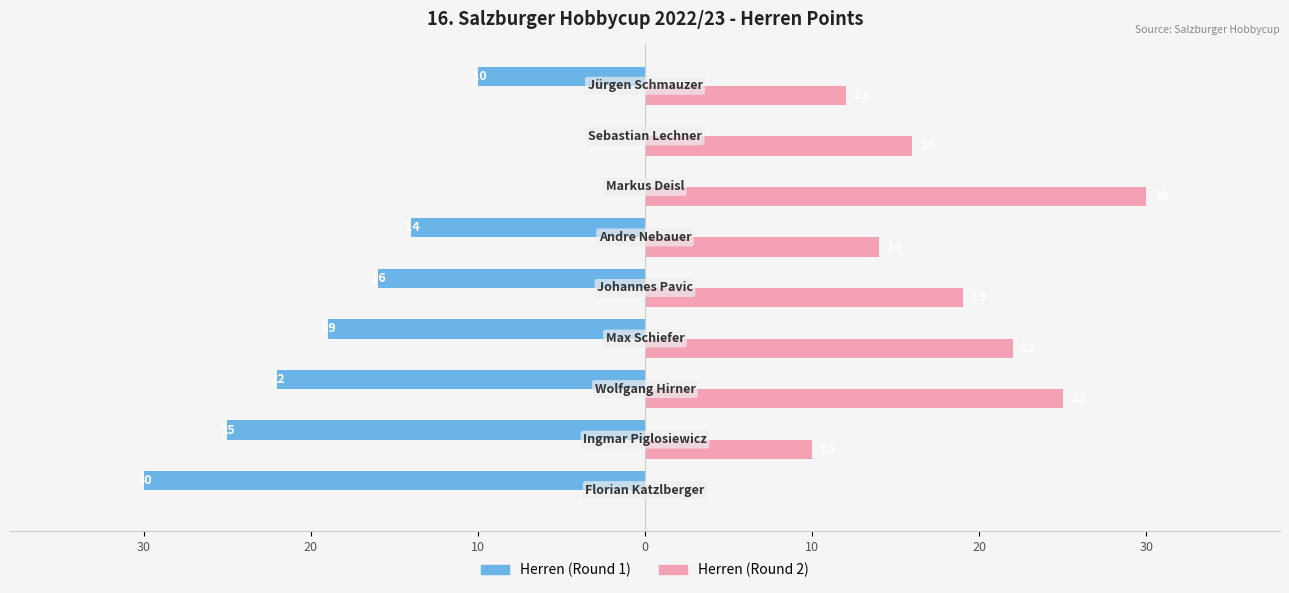

What are all the series names shown in the legend?

Herren (Round 1), Herren (Round 2)